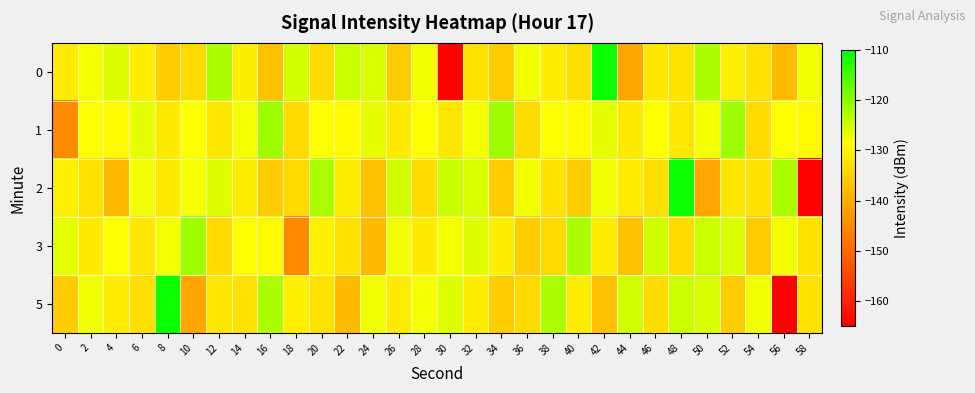

Reading left to right, extract all data points from this chart.

0: 0=-131.2	2=-127.6	4=-126.0	6=-130.7	8=-135.6	10=-133.6	12=-122.4	14=-130.8	16=-137.1	18=-125.1	20=-133.3	22=-124.6	24=-125.7	26=-135.6	28=-127.4	30=-164.6	32=-132.5	34=-135.4	36=-127.5	38=-131.0	40=-132.9	42=-110.8	44=-141.0	46=-131.8	48=-132.5	50=-122.6	52=-130.5	54=-132.7	56=-137.9	58=-127.4
1: 0=-145.0	2=-128.4	4=-129.1	6=-126.6	8=-131.3	10=-128.3	12=-131.8	14=-127.6	16=-121.3	18=-133.3	20=-128.4	22=-129.1	24=-126.6	26=-131.3	28=-128.3	30=-131.8	32=-127.6	34=-121.3	36=-133.3	38=-128.4	40=-129.1	42=-126.6	44=-131.3	46=-128.3	48=-131.8	50=-127.6	52=-121.3	54=-133.3	56=-128.4	58=-129.1
2: 0=-130.5	2=-132.7	4=-137.9	6=-127.4	8=-131.2	10=-127.6	12=-126.0	14=-130.7	16=-135.6	18=-133.6	20=-122.4	22=-130.8	24=-137.1	26=-125.1	28=-133.3	30=-124.6	32=-125.7	34=-135.6	36=-127.4	38=-132.5	40=-135.4	42=-127.5	44=-131.0	46=-132.9	48=-110.8	50=-141.0	52=-131.8	54=-132.5	56=-122.6	58=-164.6
3: 0=-126.6	2=-131.3	4=-128.3	6=-131.8	8=-127.6	10=-121.3	12=-133.3	14=-128.4	16=-129.1	18=-145.0	20=-130.5	22=-132.7	24=-137.9	26=-127.4	28=-131.2	30=-127.6	32=-126.0	34=-130.7	36=-135.6	38=-133.6	40=-122.4	42=-130.8	44=-137.1	46=-125.1	48=-133.3	50=-124.6	52=-125.7	54=-135.6	56=-127.4	58=-132.5
5: 0=-135.4	2=-127.5	4=-131.0	6=-132.9	8=-110.8	10=-141.0	12=-131.8	14=-132.5	16=-122.6	18=-130.5	20=-132.7	22=-137.9	24=-127.4	26=-131.2	28=-127.6	30=-126.0	32=-130.7	34=-135.6	36=-133.6	38=-122.4	40=-130.8	42=-137.1	44=-125.1	46=-133.3	48=-124.6	50=-125.7	52=-135.6	54=-127.4	56=-164.6	58=-132.5